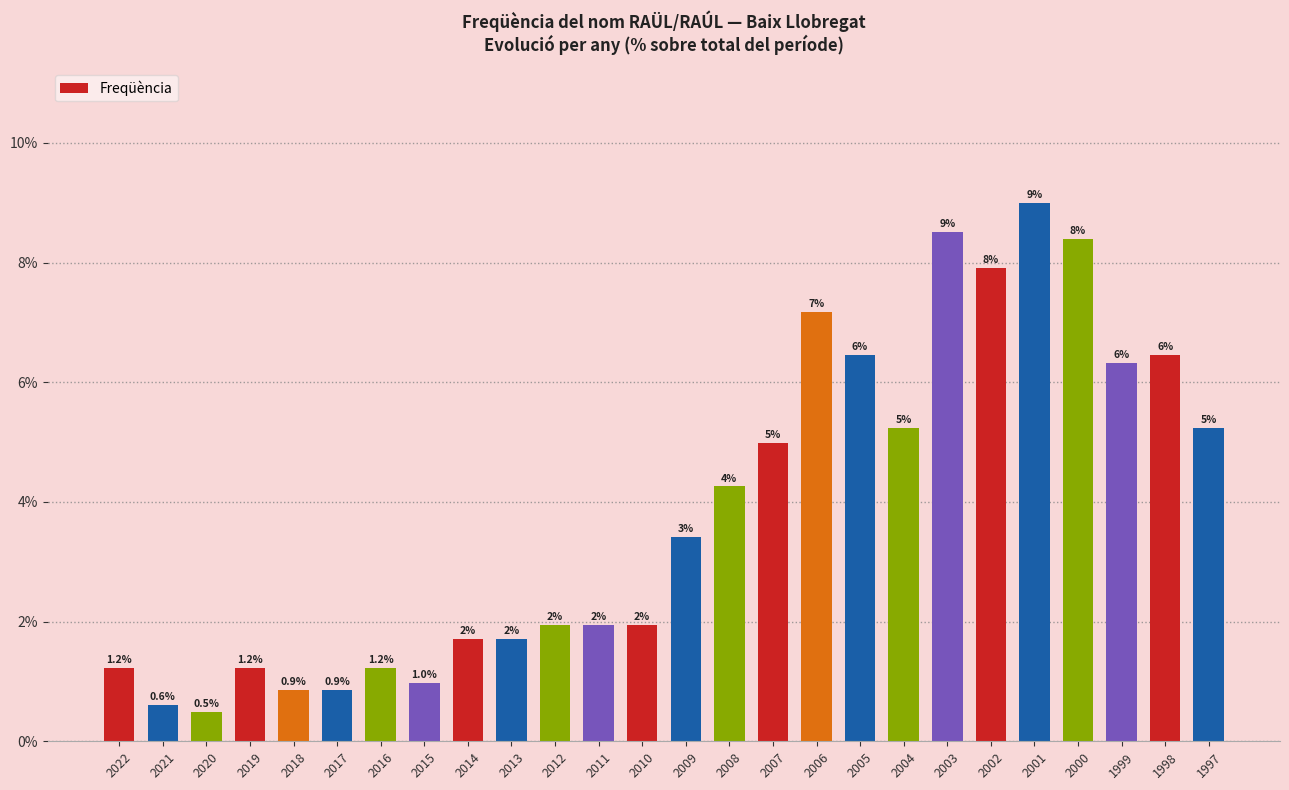

Between 2013 and 2001, which is larger?

2001